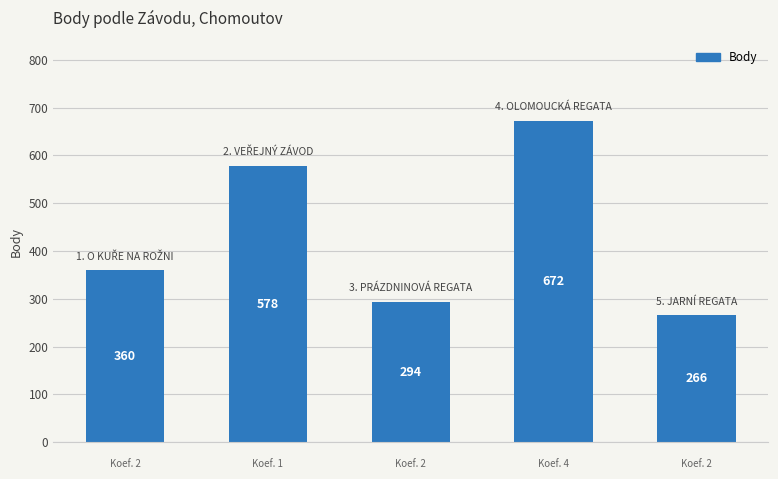

What is the value of the 2nd bar from the left?

578